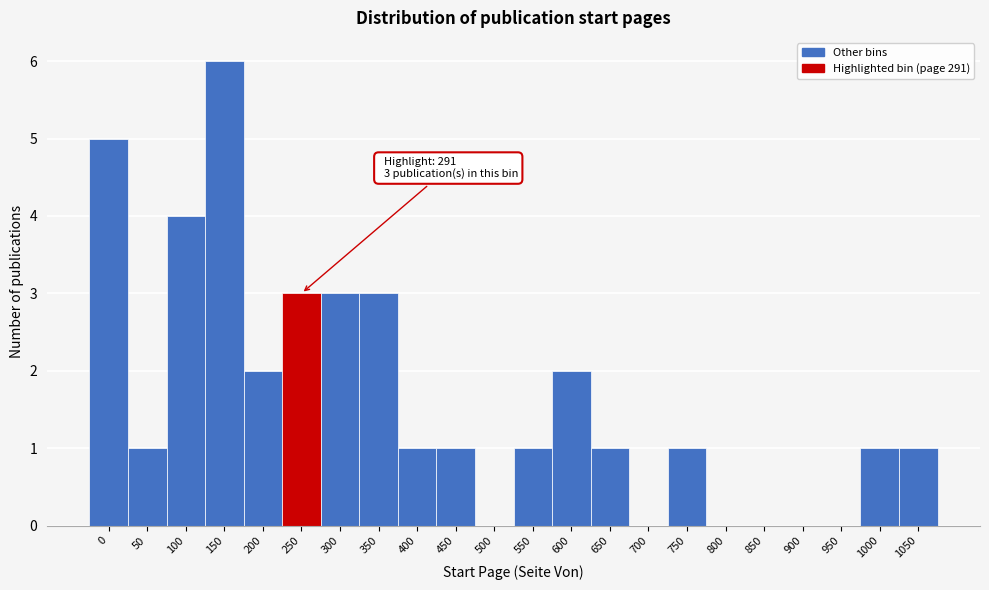

Reading left to right, transcribe all the data shown in this chart.

0=5	50=1	100=4	150=6	200=2	250=3	300=3	350=3	400=1	450=1	500=0	550=1	600=2	650=1	700=0	750=1	800=0	850=0	900=0	950=0	1000=1	1050=1